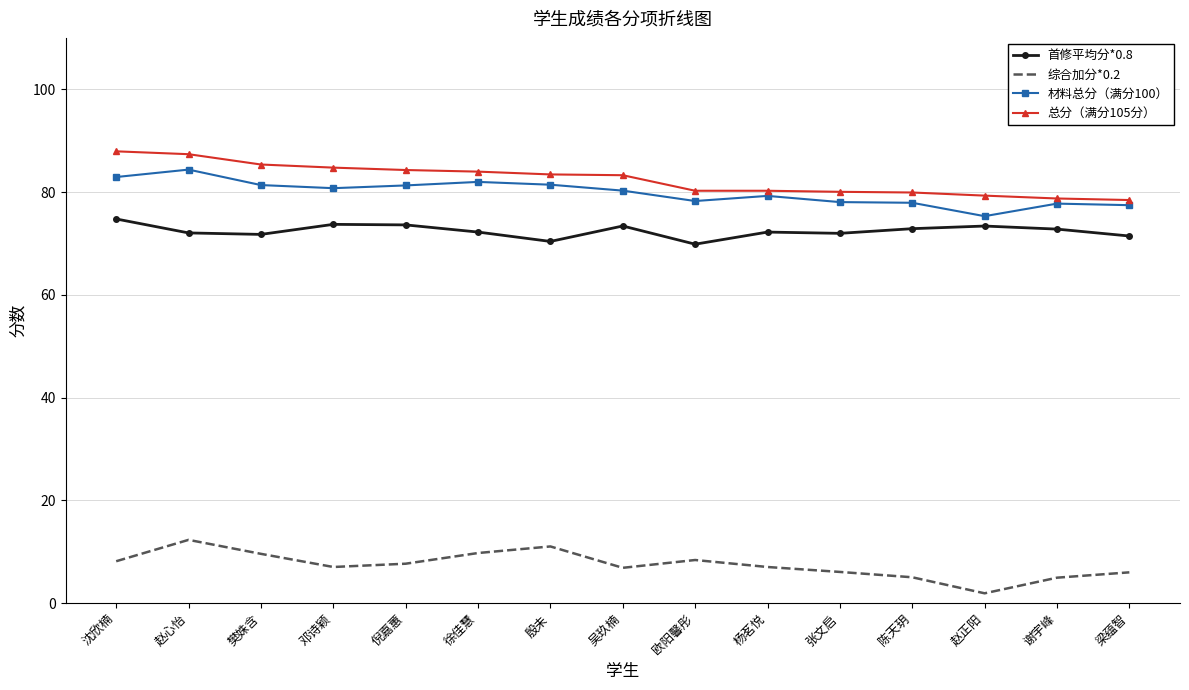

What is the total value across all series at 赵正阳?

229.9